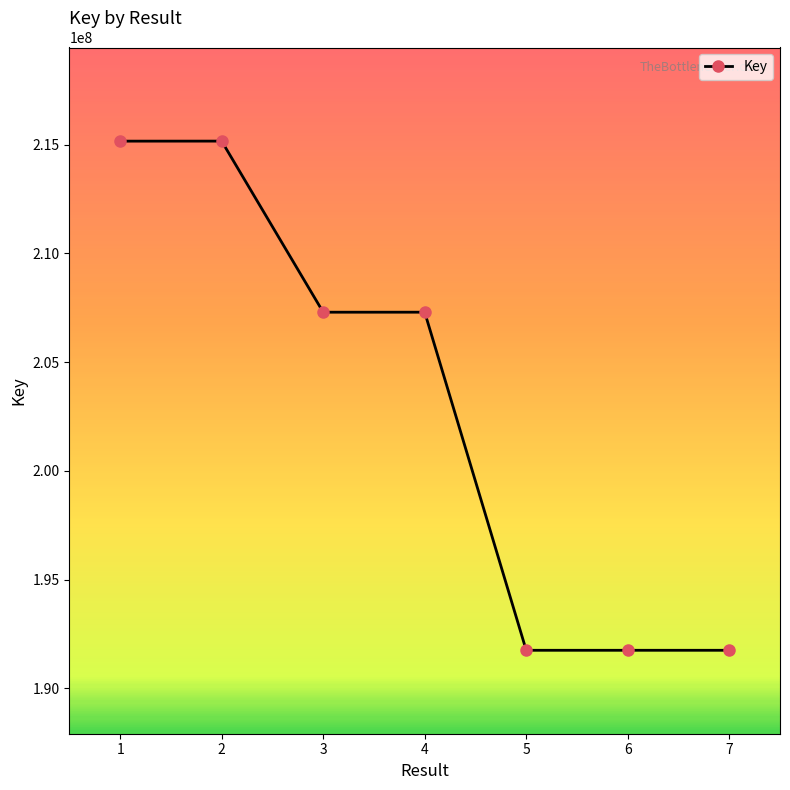

Approximately how many times larger is the value at 6 compared to 4?

0.9